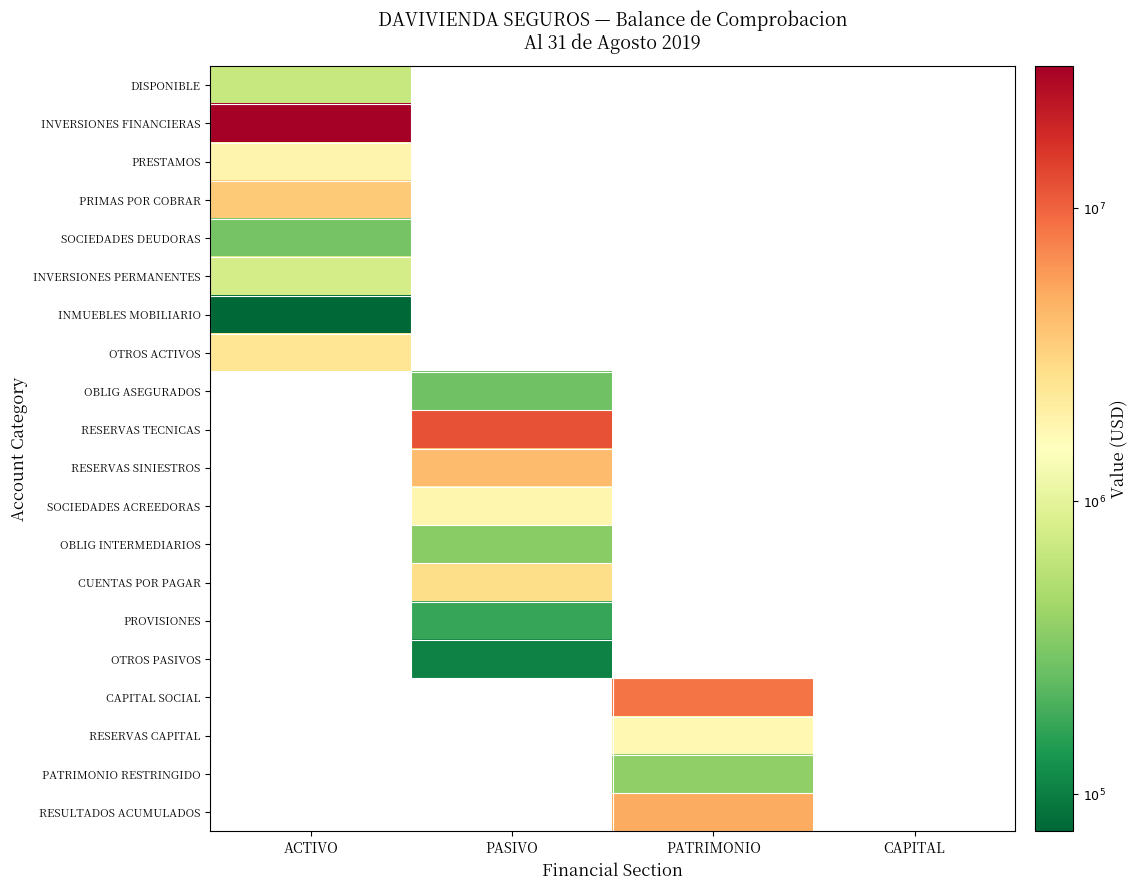

Rank the series by their maximum value, from highest to lowest.

INVERSIONES FINANCIERAS, PRIMAS POR COBRAR, OTROS ACTIVOS, PRESTAMOS, INVERSIONES PERMANENTES, DISPONIBLE, SOCIEDADES DEUDORAS, OBLIG ASEGURADOS, RESERVAS TECNICAS, RESERVAS SINIESTROS, SOCIEDADES ACREEDORAS, OBLIG INTERMEDIARIOS, CUENTAS POR PAGAR, PROVISIONES, OTROS PASIVOS, CAPITAL SOCIAL, RESERVAS CAPITAL, PATRIMONIO RESTRINGIDO, RESULTADOS ACUMULADOS, INMUEBLES MOBILIARIO